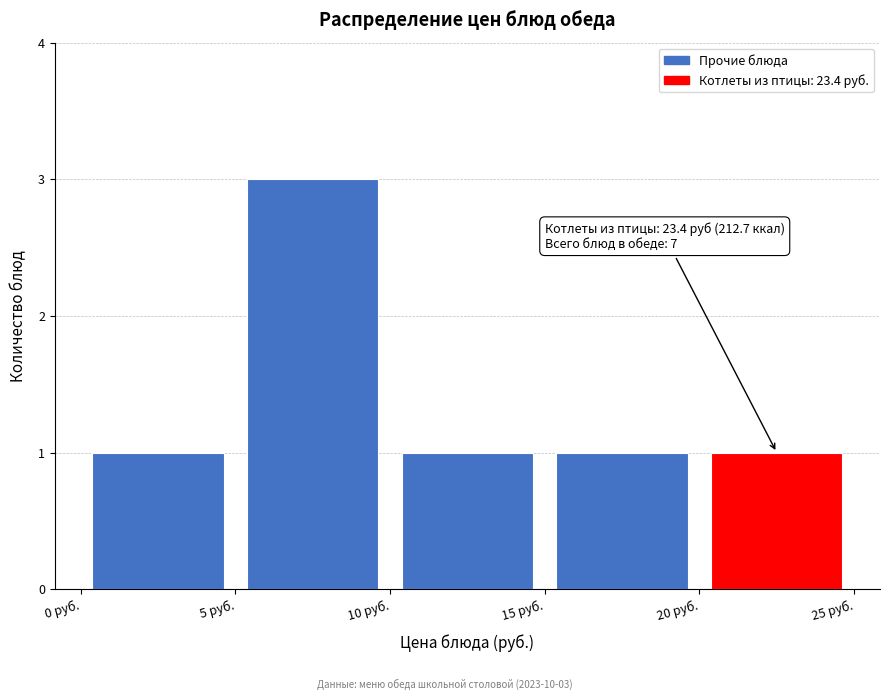

Over which range of the x-axis is the bar tallest?

5 to 10